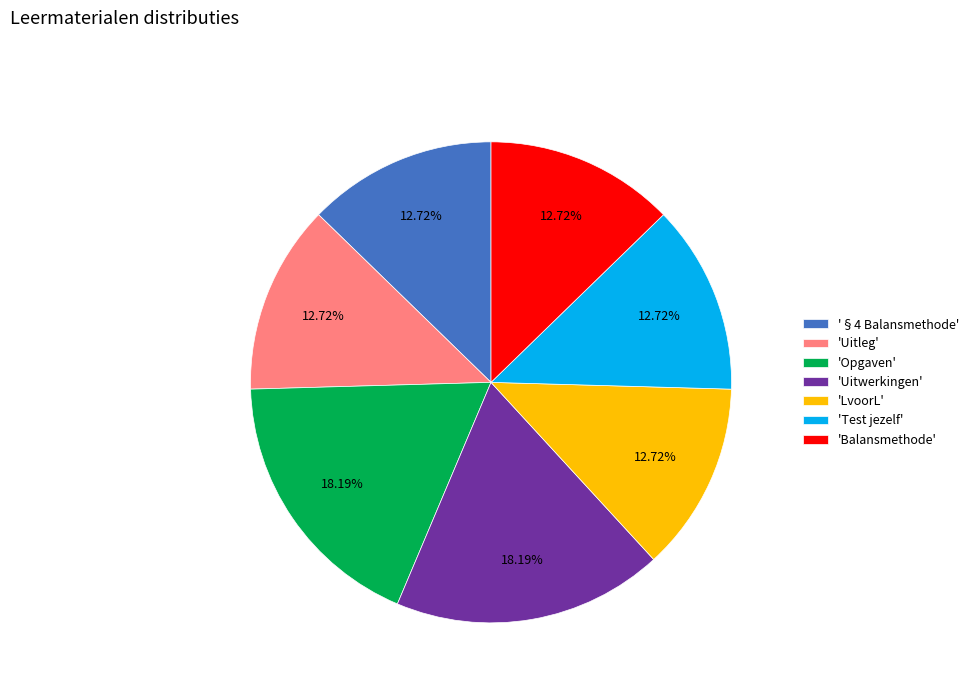

What is the ratio of the value at 'Uitwerkingen' to the value at 'Test jezelf'?

1.4